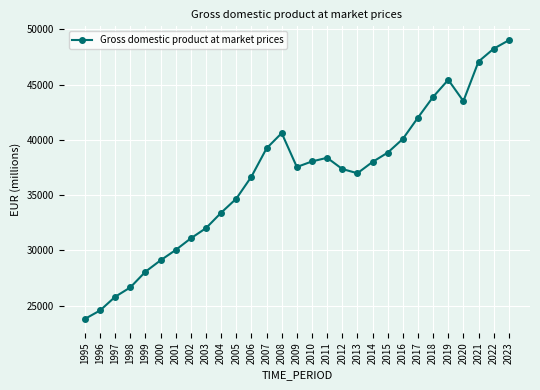

Where does the data first go above 37554?

2007